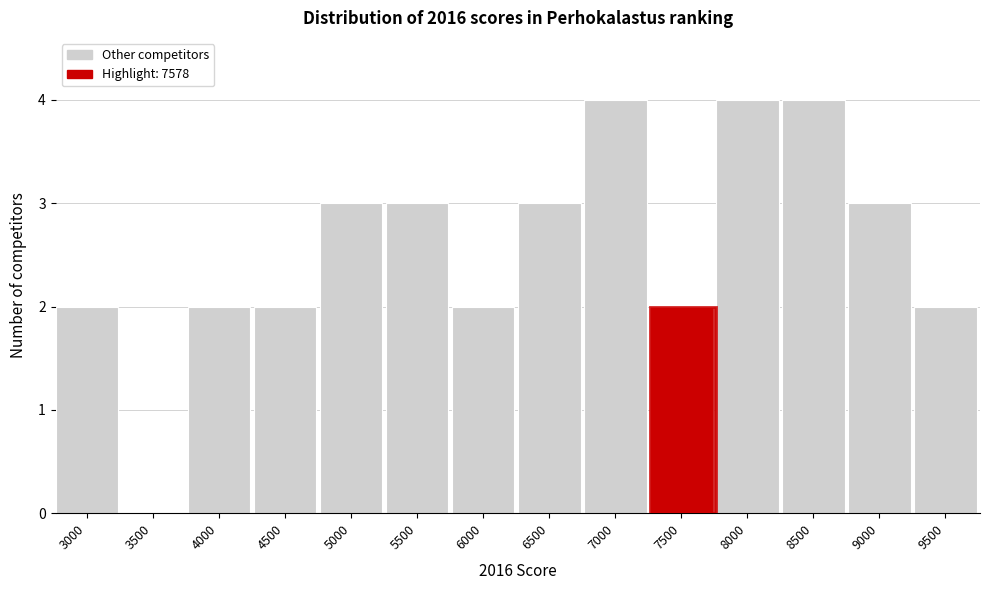

Reading left to right, what are all the values shown in this chart?

3000=2	3500=0	4000=2	4500=2	5000=3	5500=3	6000=2	6500=3	7000=4	7500=2	8000=4	8500=4	9000=3	9500=2